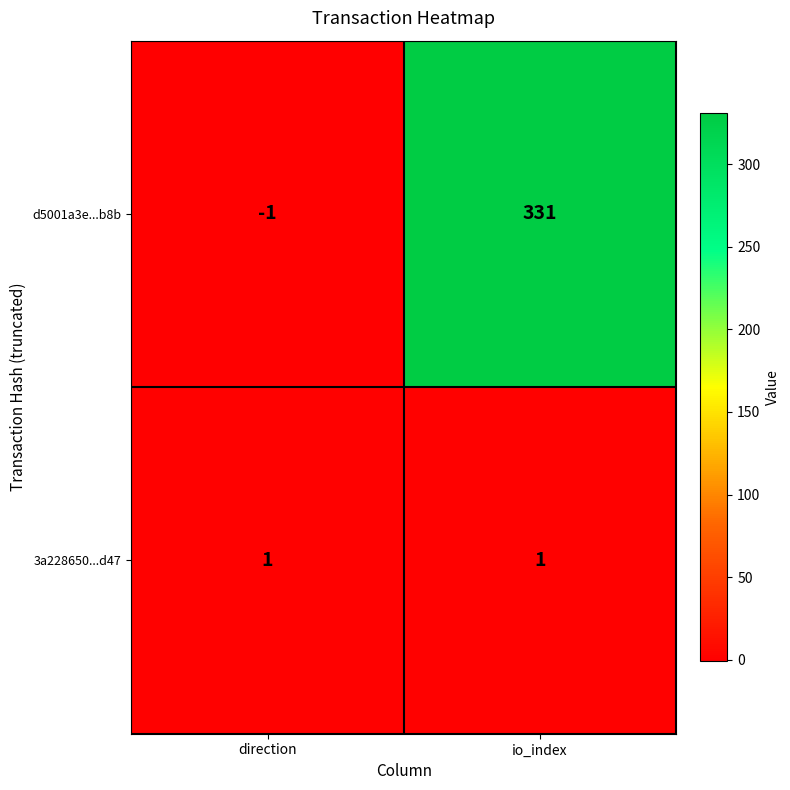

What is the sum of all d5001a3e...b8b values?

330